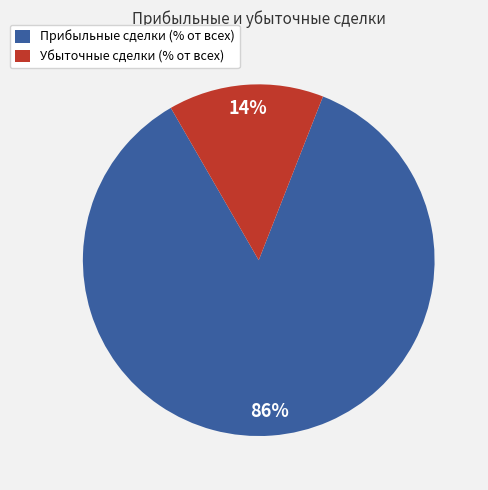

Rank the categories by value from lowest to highest.

Убыточные сделки (% от всех), Прибыльные сделки (% от всех)